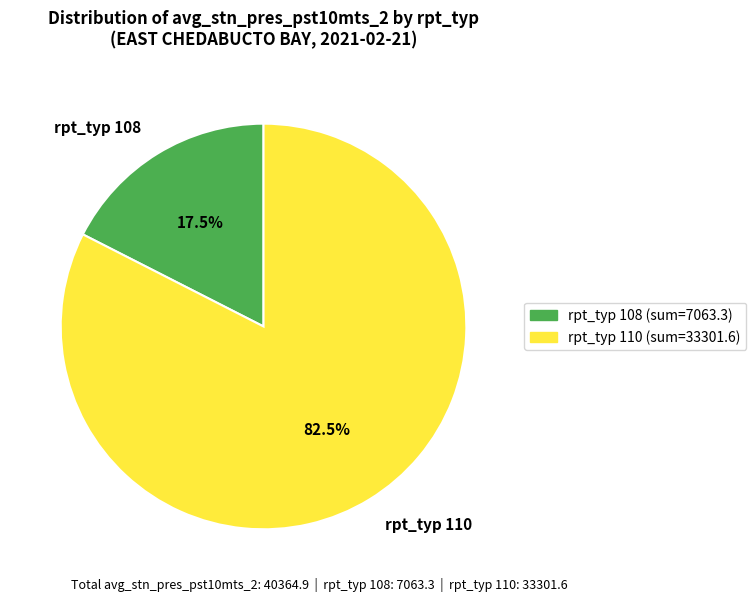

What is the ratio of the value at rpt_typ 110 to the value at rpt_typ 108?

4.7